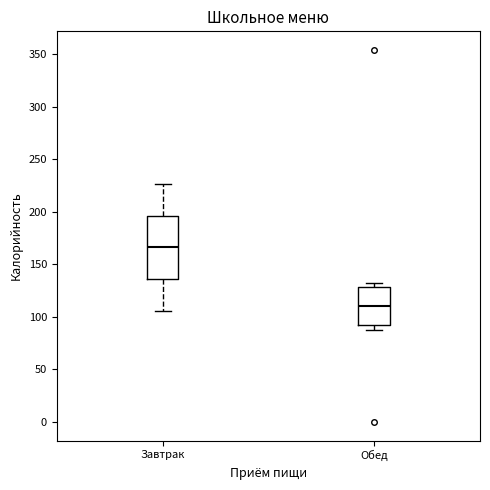

Reading left to right, transcribe this box plot: for each box, give where its median line is, the range the box spans, and where its two whiskers end, as read against the y-axis. The values are not printed on the chart, so give them approximately, as read against the axis.

Завтрак: median 165, box 135 to 195, whiskers 105 to 225
Обед: median 110, box 90 to 130, whiskers 90 (just below the box's lower edge) to 135